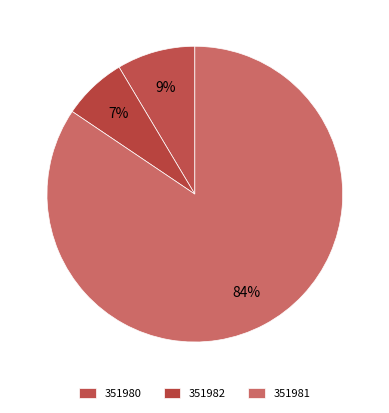

What is the total percentage of 351981 and 351980?

93.0%